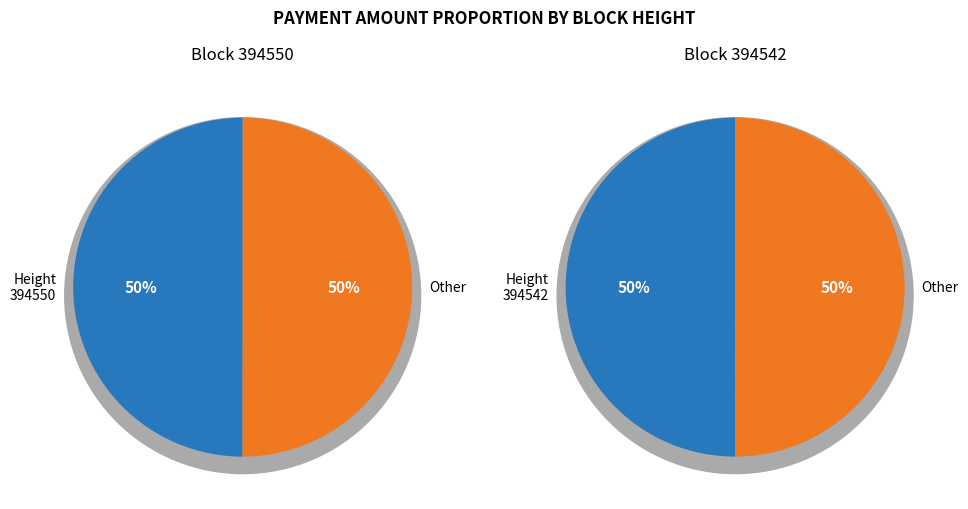

To the nearest percent, what is the combined percentage of 394542 and 394550?

100%